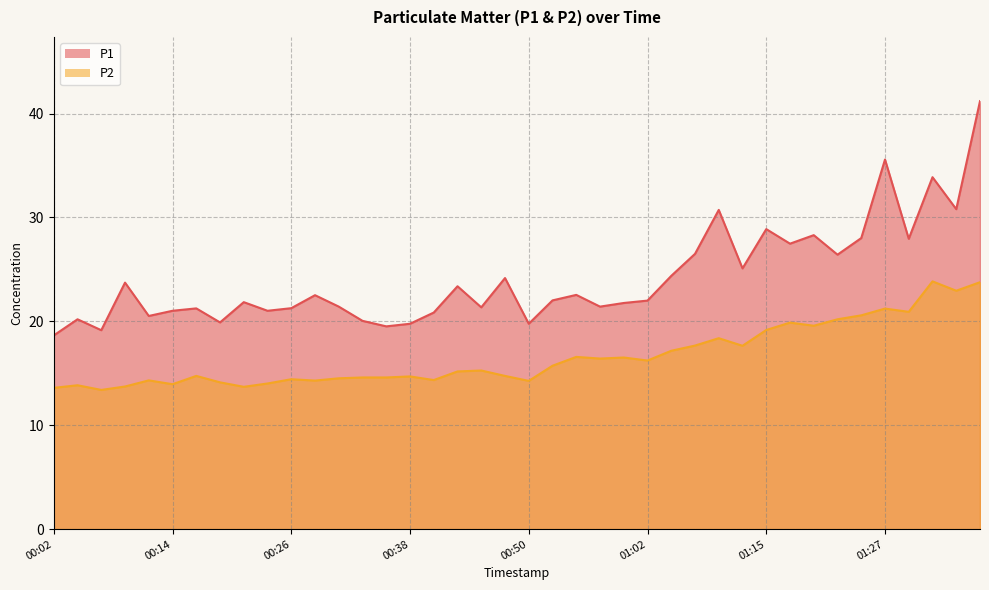

The value of P1 at 01:22 is 26.4. True or false?

True